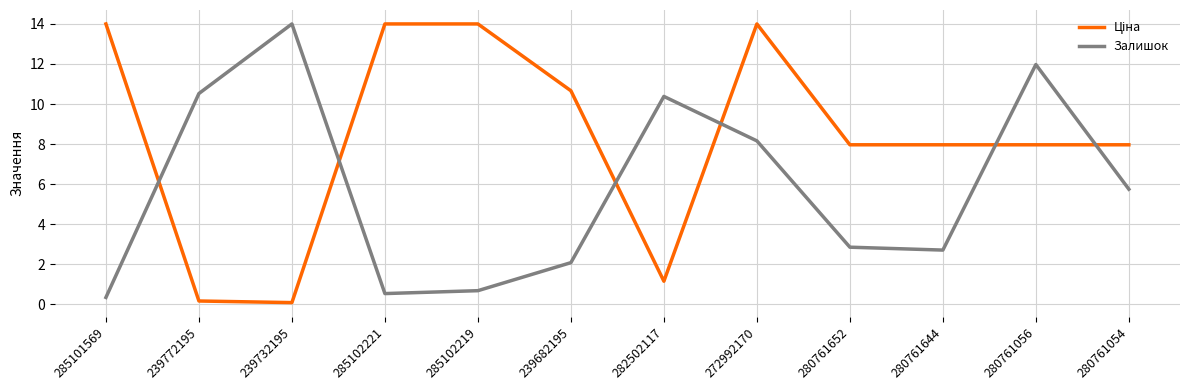

What is the spread (max minus min) of values at 272992170?

5.8